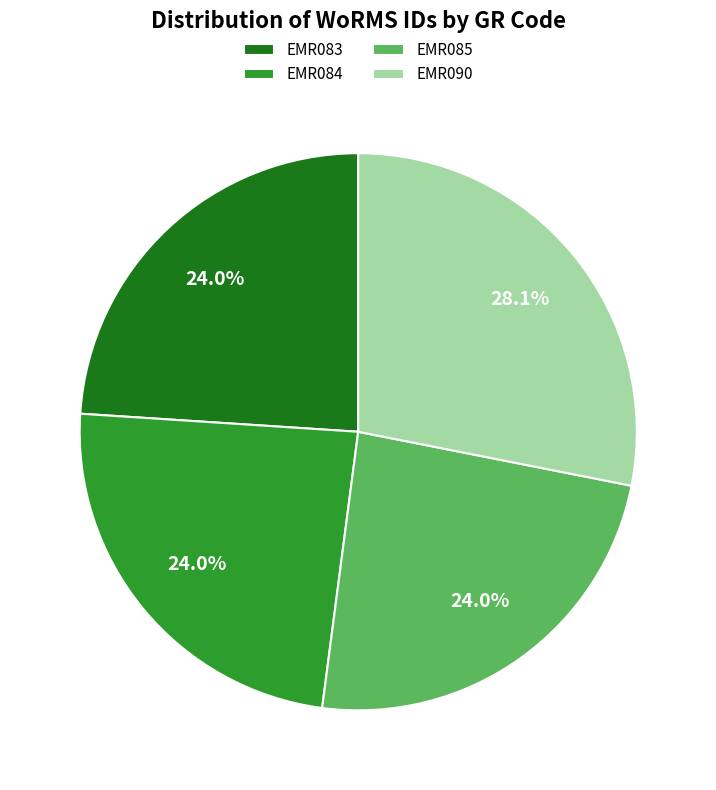

Does EMR083 account for over 50% of the chart?

No